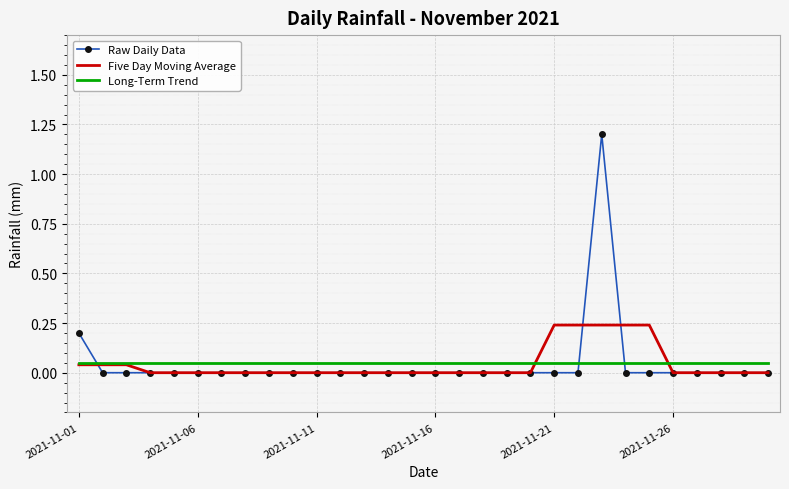

How many times do Long-Term Trend and Raw Daily Data cross each other?

3